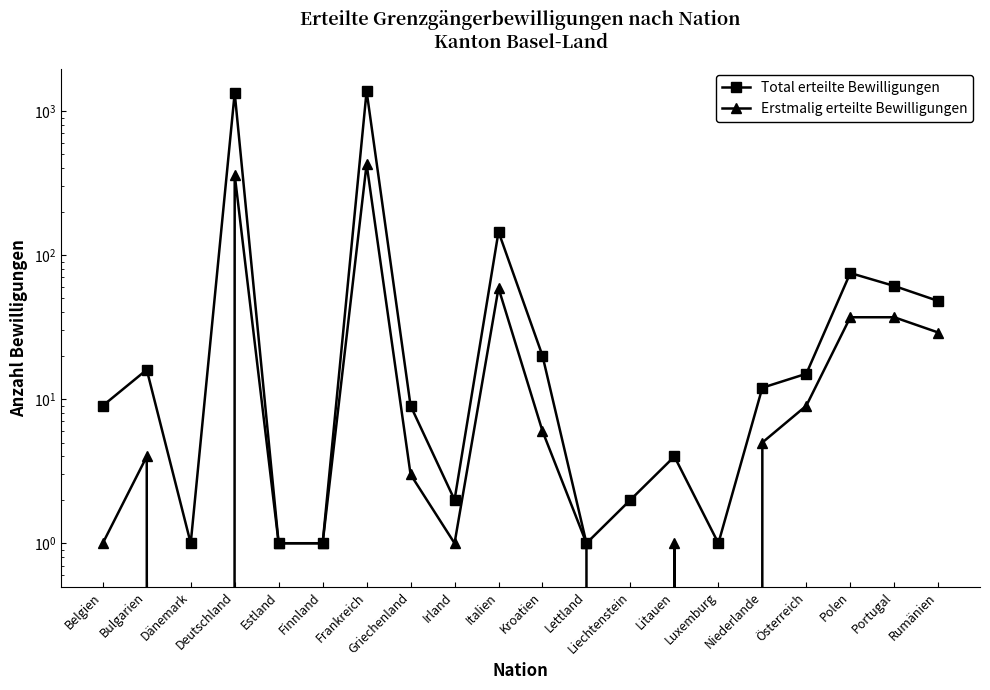

At which category does Total erteilte Bewilligungen reach its first local valley?

Dänemark